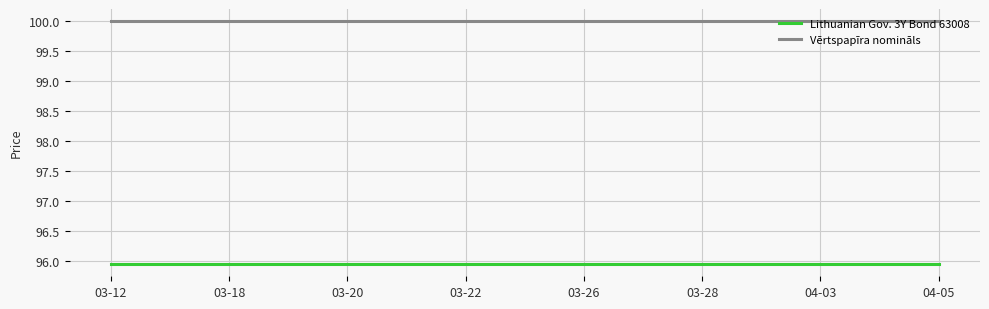

True or false: Lithuanian Gov. 3Y Bond 63008 and Vērtspapīra nomināls intersect in this chart.

False